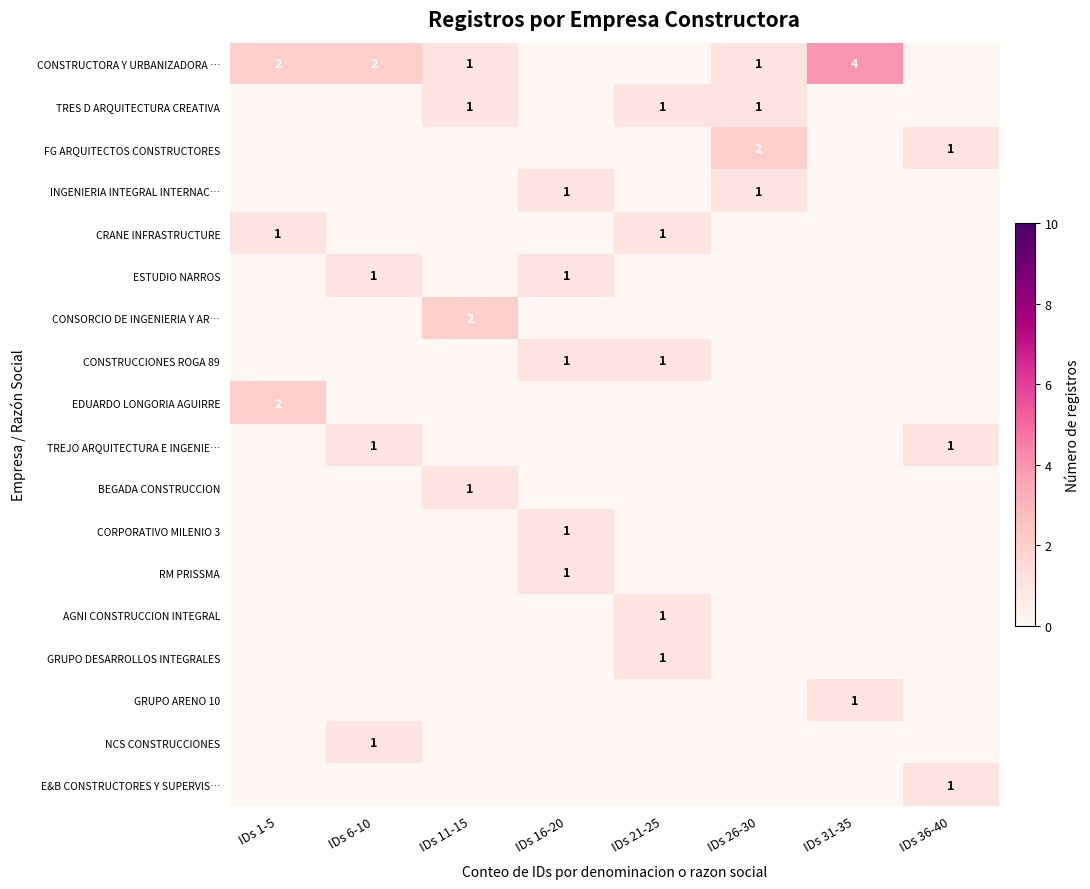

How many data points does each series have?

8